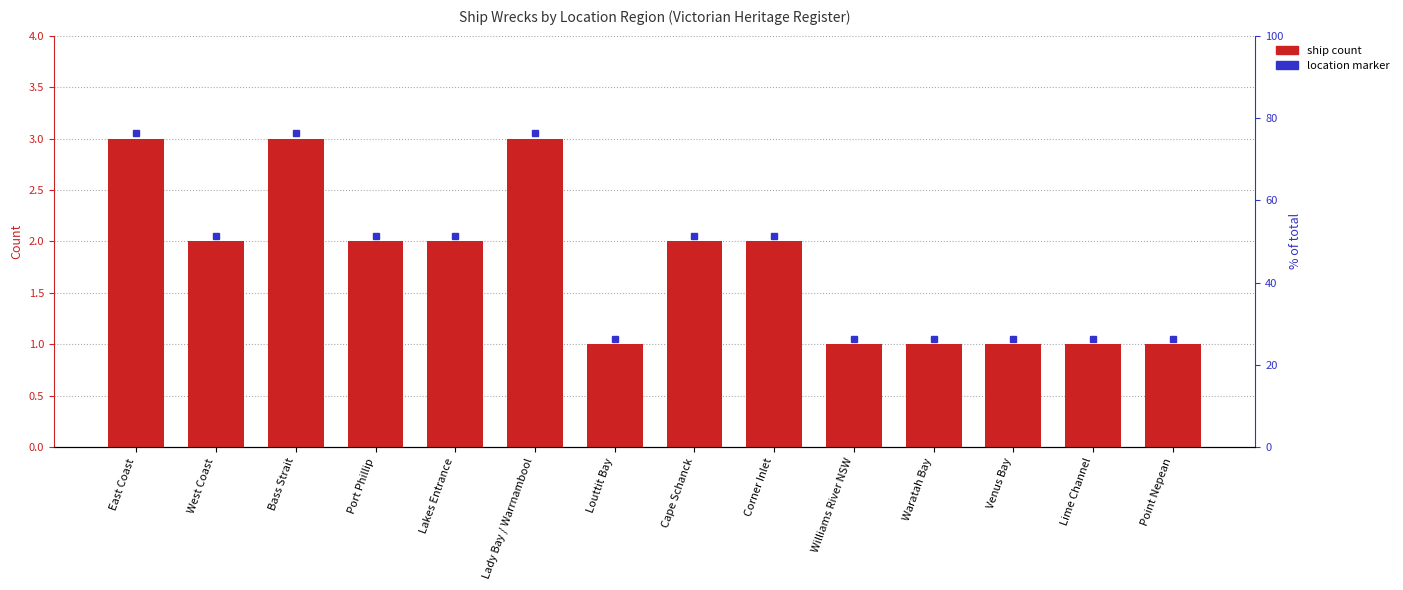

How many values are below 2?

6